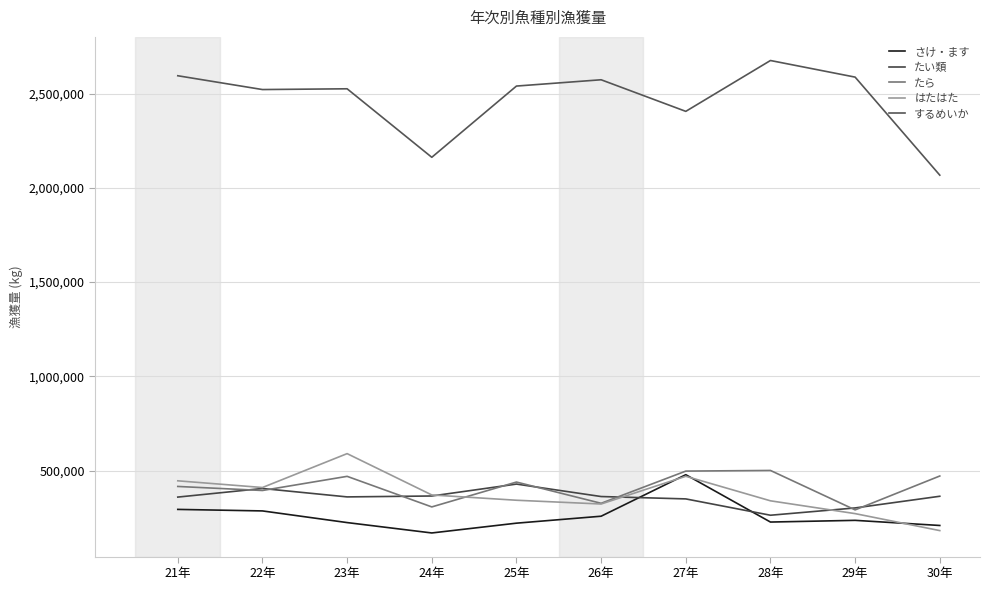

What is the sum of the さけ・ます values at 21年 and 24年?

462857